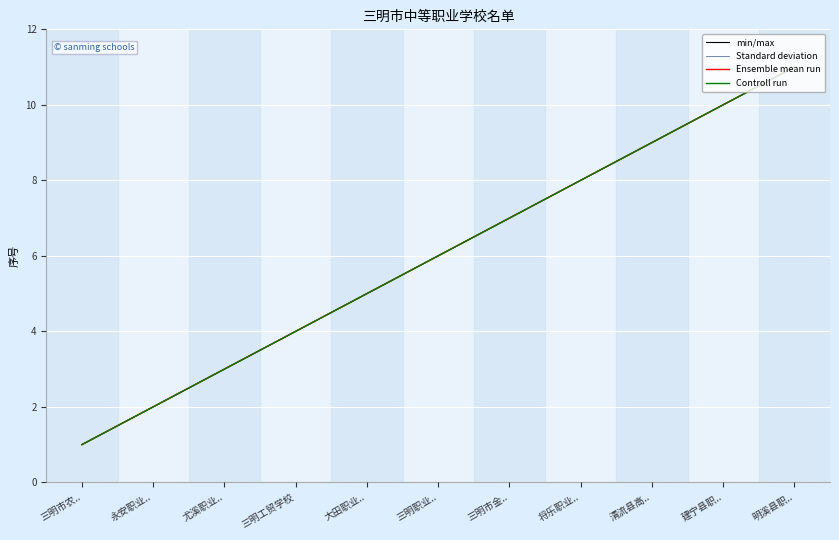

What is the value of the Standard deviation point at the 5th from the left?

5